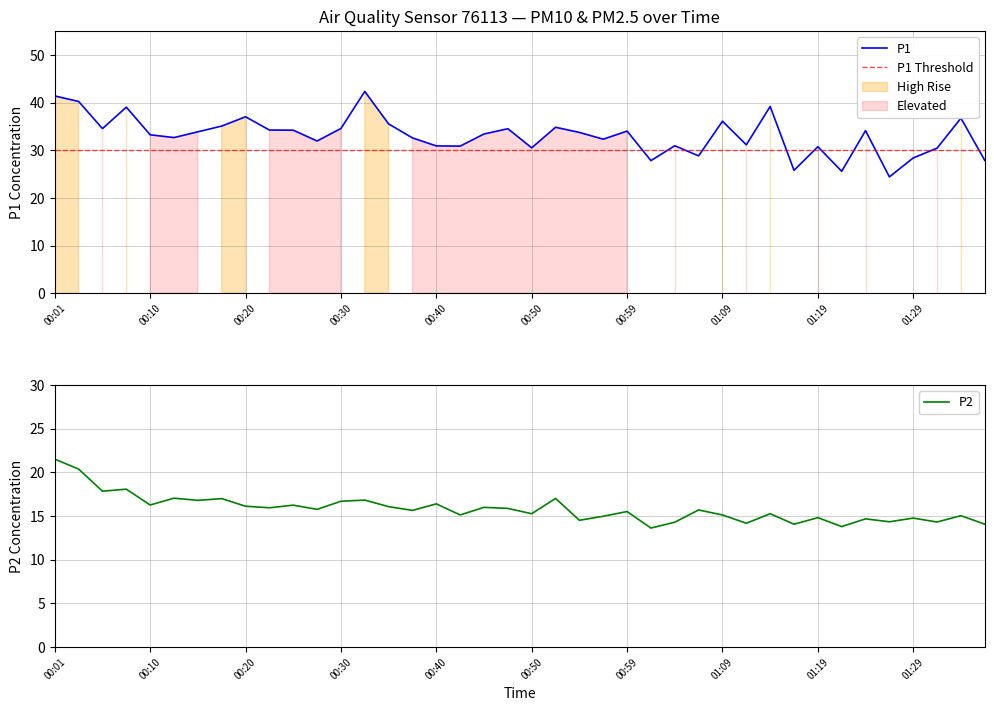

How many categories are shown in the chart?

40